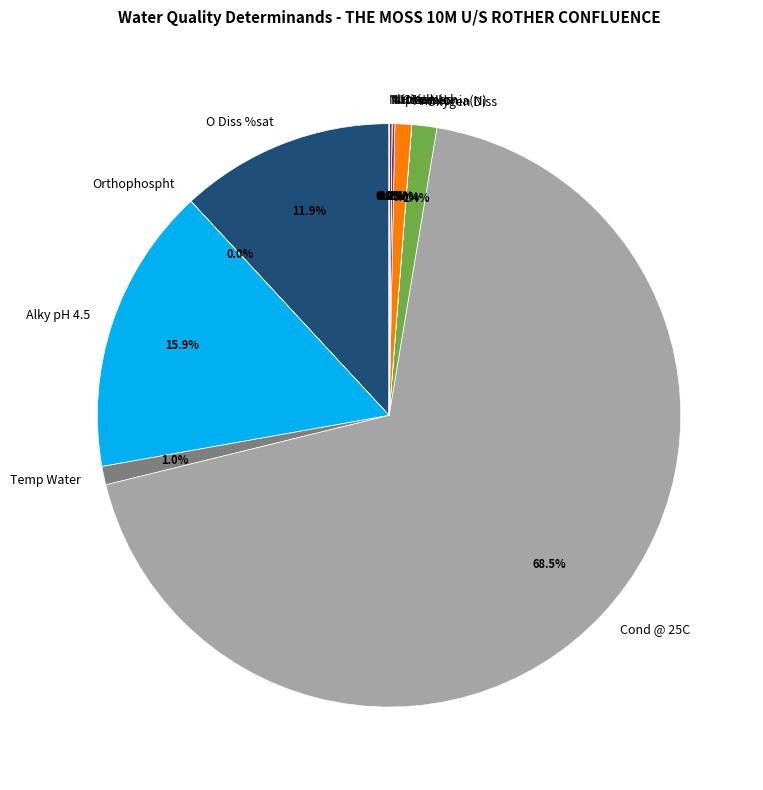

What is the majority slice?

Cond @ 25C